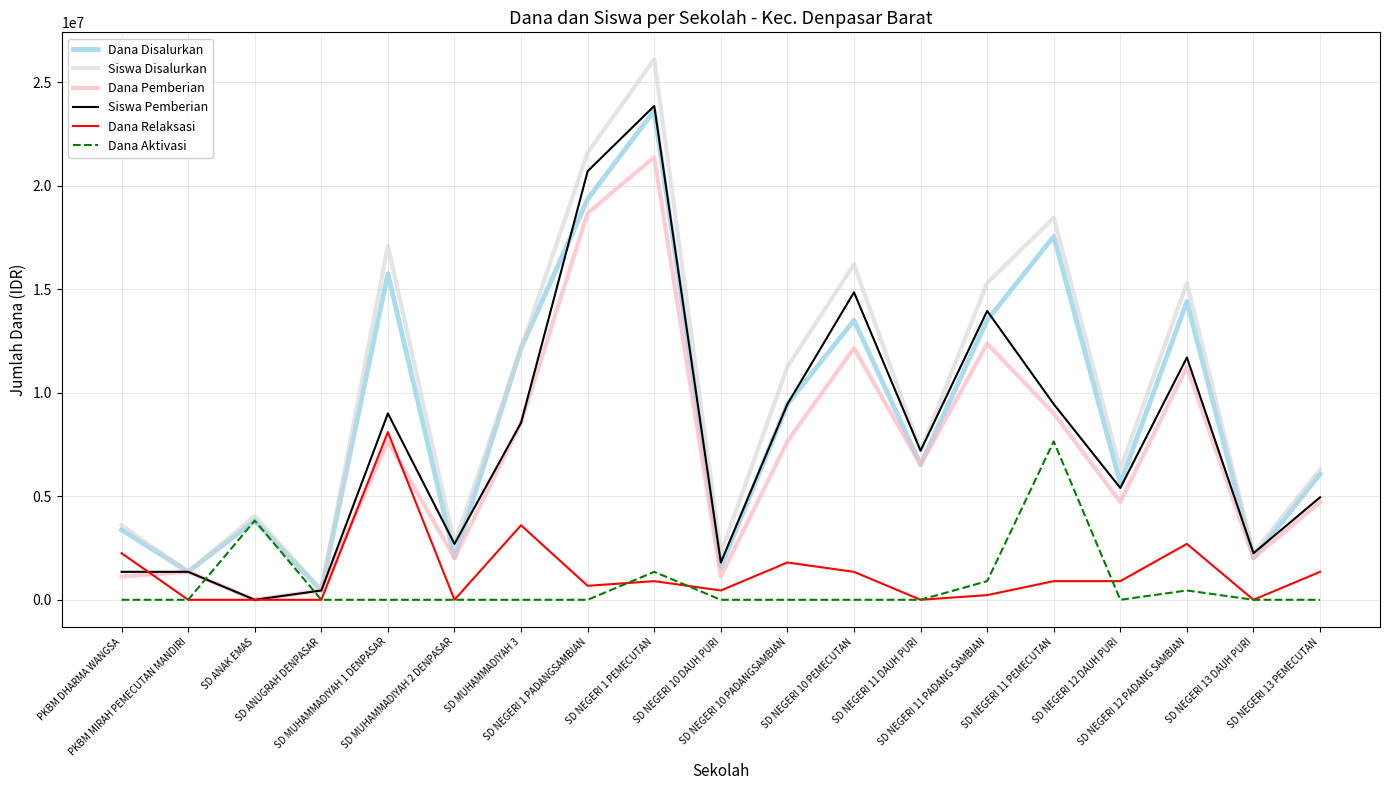

What is the maximum value for Dana Pemberian?

21375000